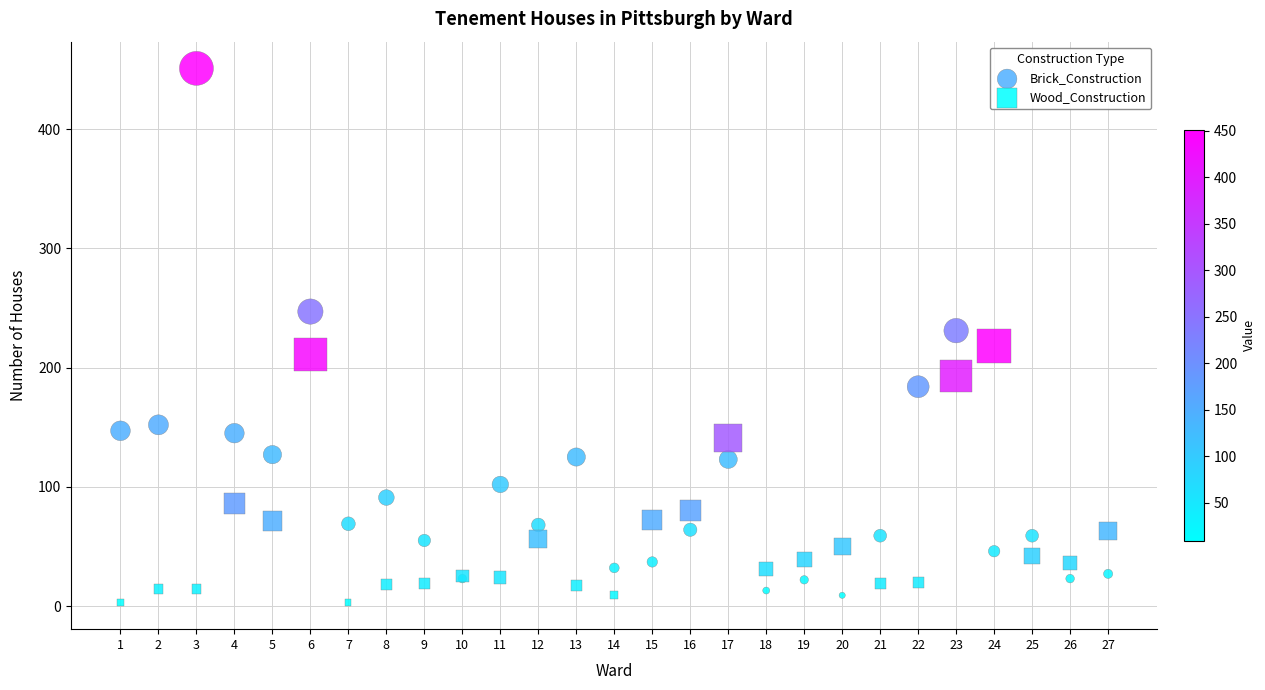

Which series has the widest spread of Y values?

Brick_Construction